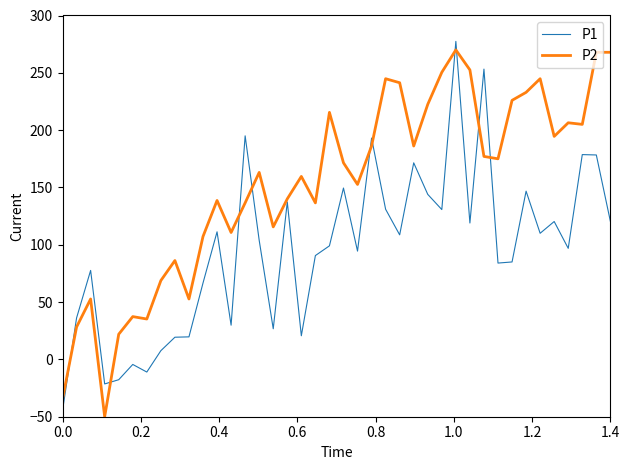

What is the highest value of the P1 series?

277.4